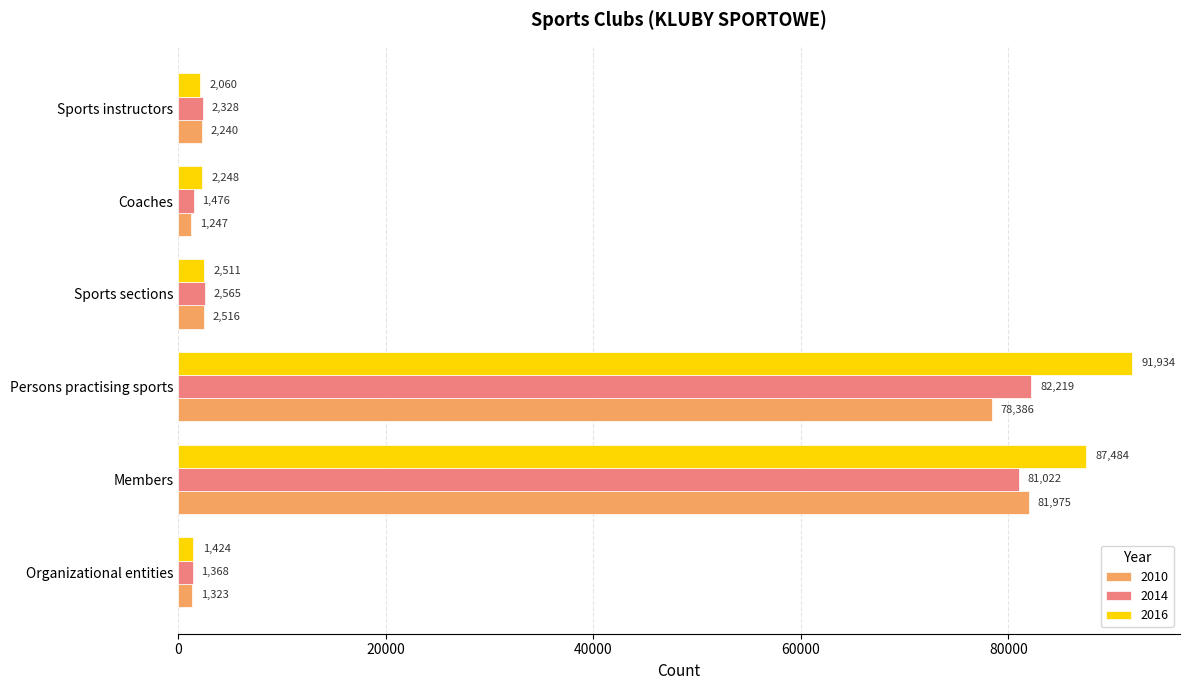

Is the value of 2016 at Sports sections greater than the value of 2010 at Coaches?

Yes